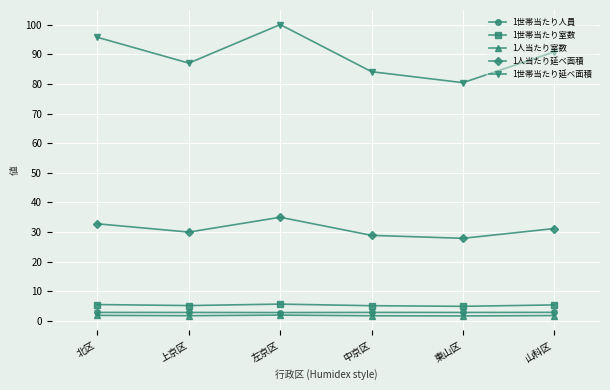

In 1世帯当たり延べ面積, how many points are lower than both neighbors (excluding endpoints)?

2